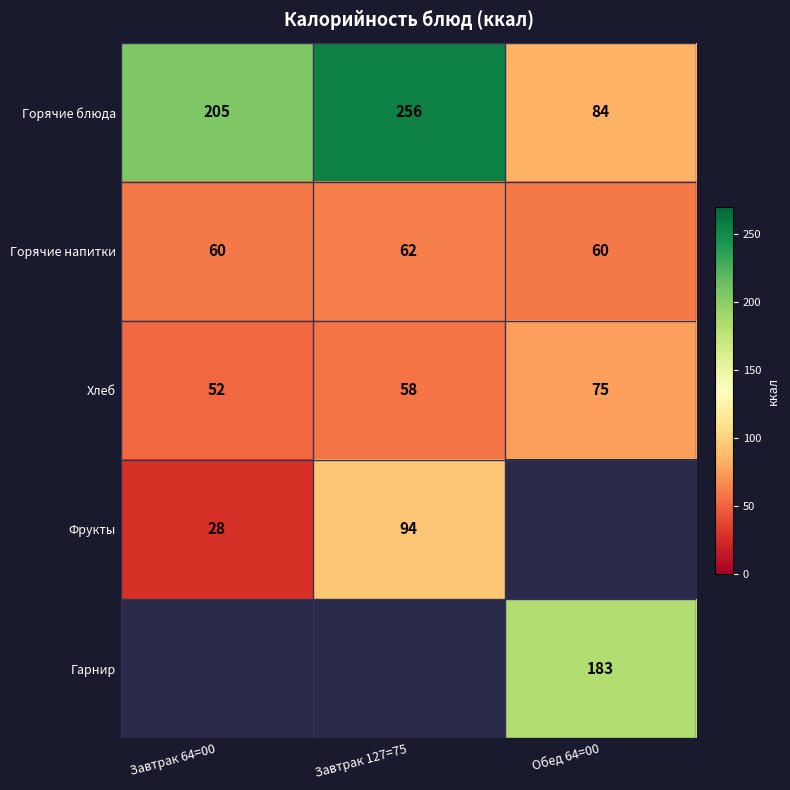

What is the sum of the Горячие напитки values at Обед 64=00 and Завтрак 127=75?

122